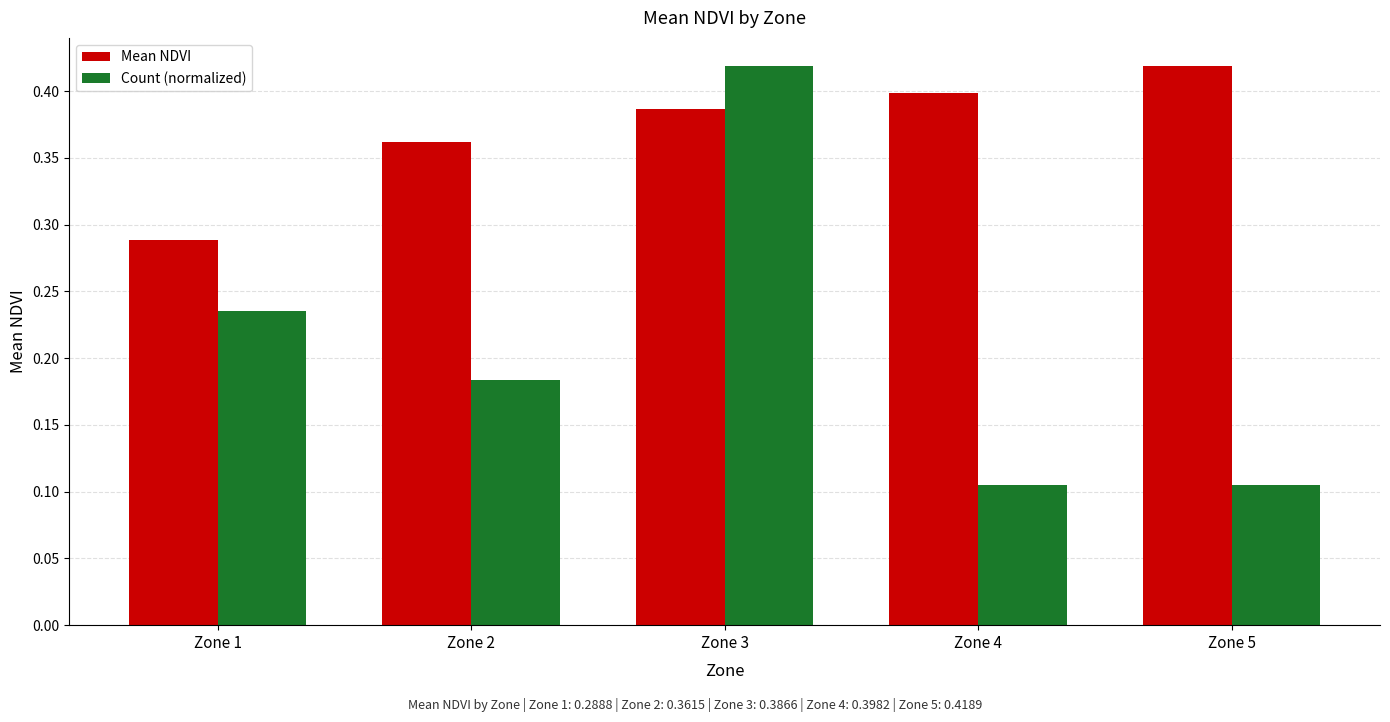

What is the sum of all Mean NDVI values?

1.9